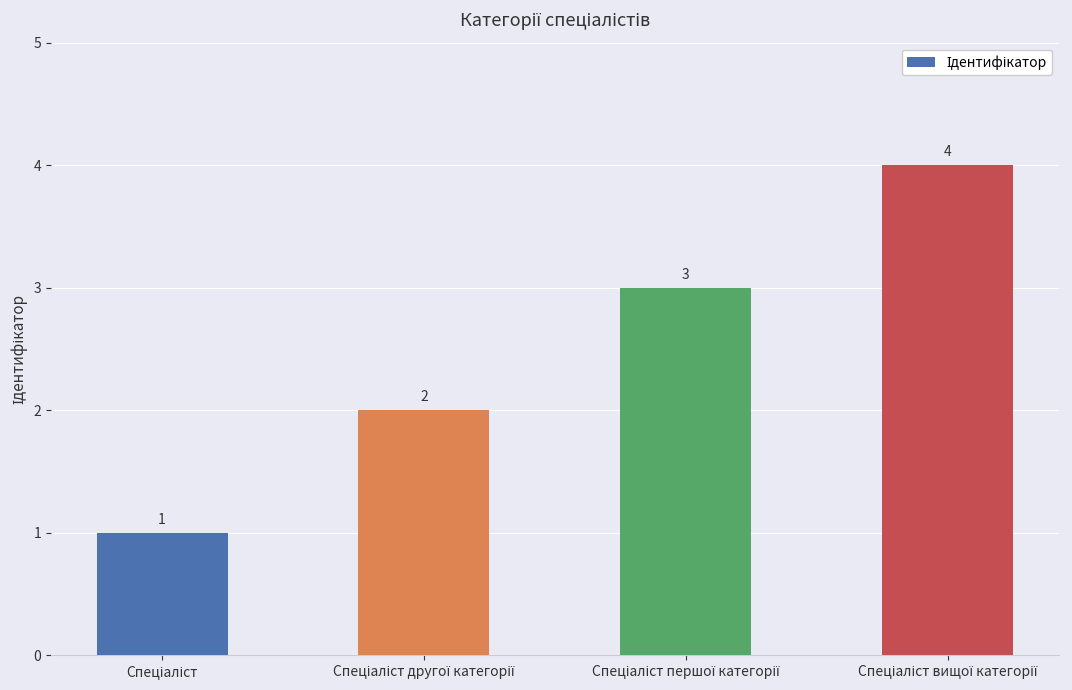

What is the maximum value shown in the chart?

4